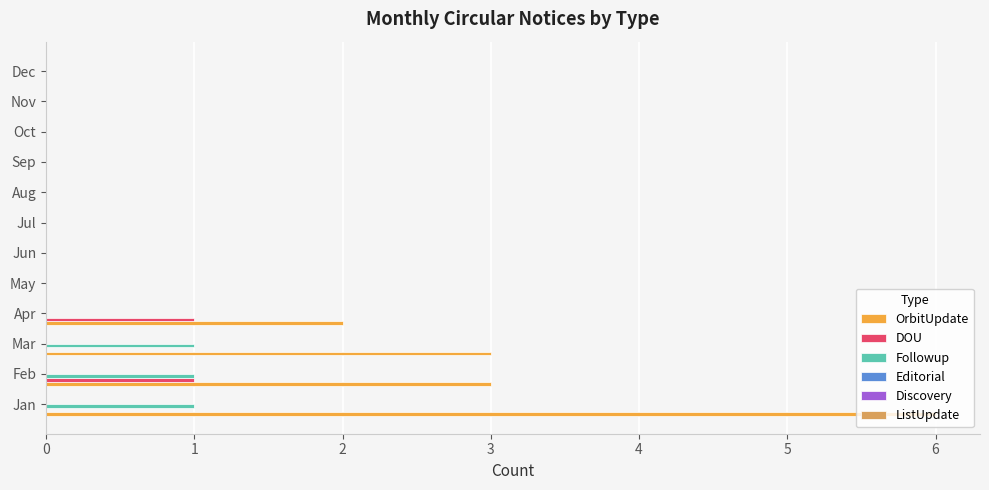

At which label does OrbitUpdate reach its peak?

Jan